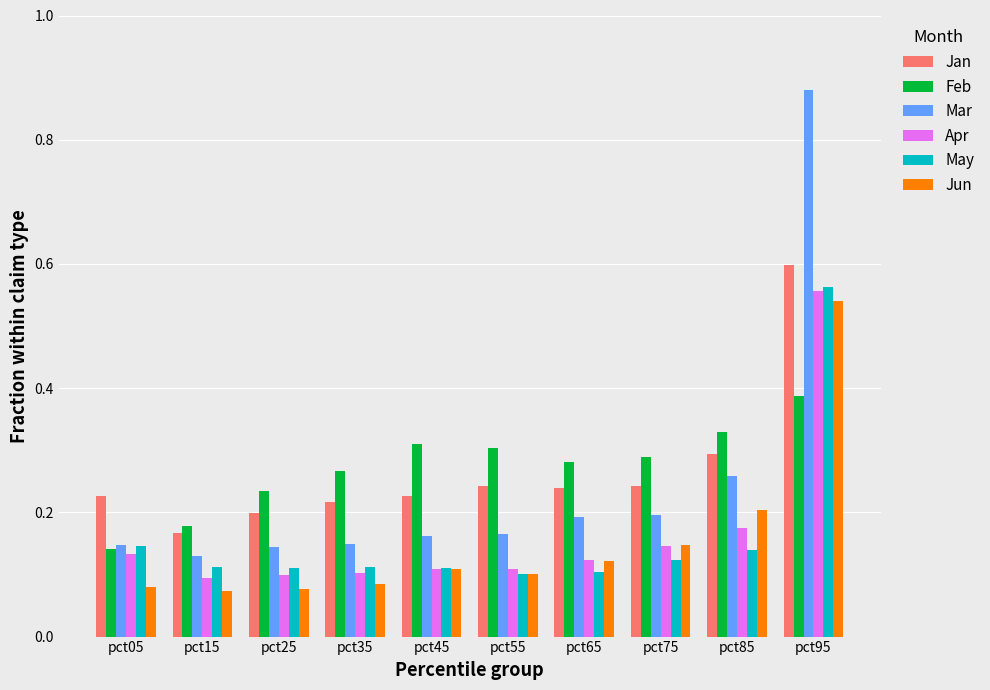

Count the Mar values in the range 0 to 1.

10